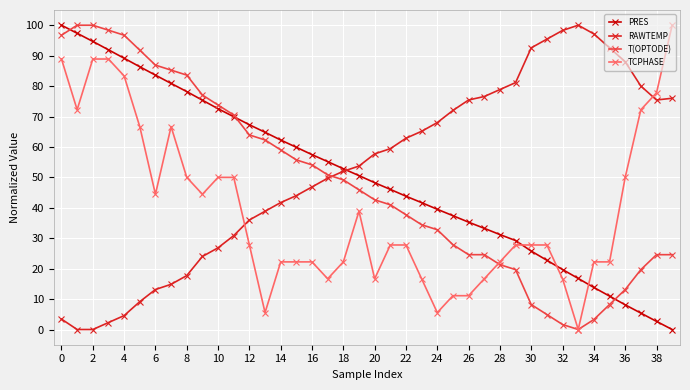

What is the sum of all PRES values?

2001.9